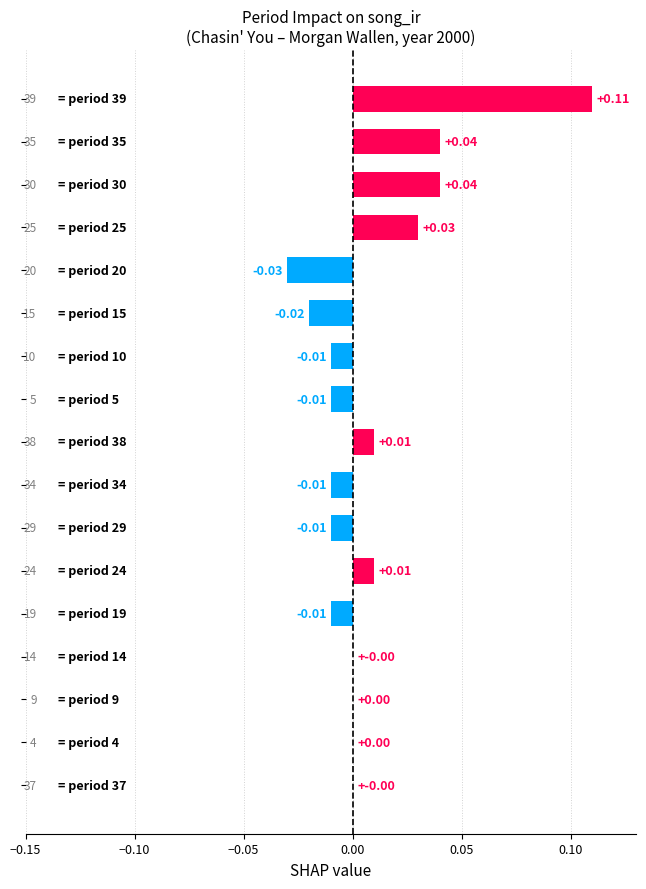

Count the number of categories in the chart.

17